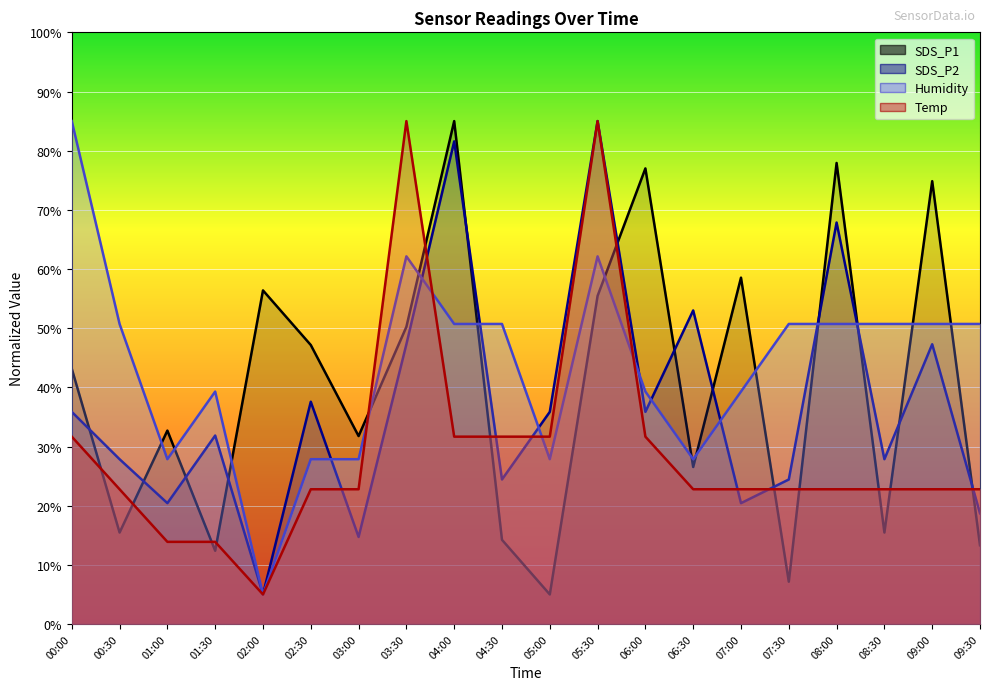

Between 01:00 and 03:00, which series saw the biggest shift?

Temp